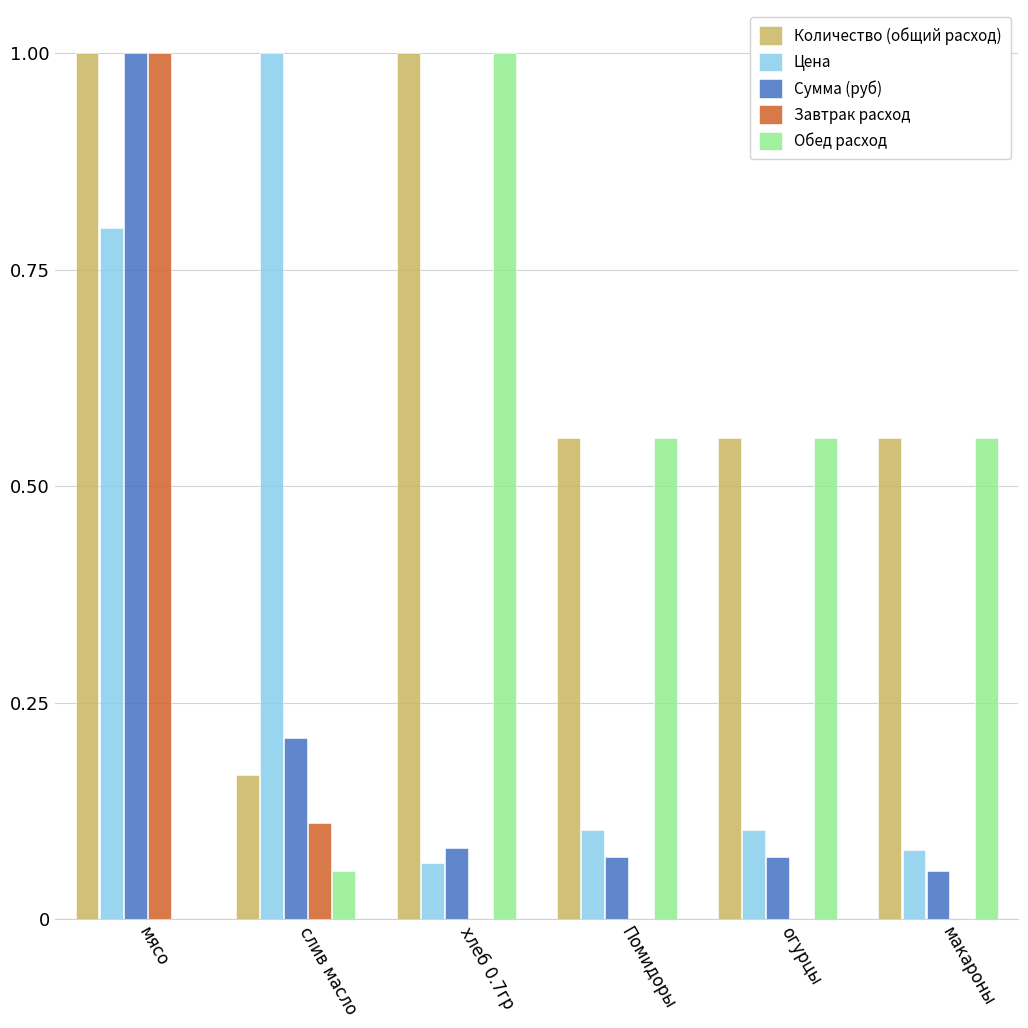

At which category is the sum across all series the highest?

мясо